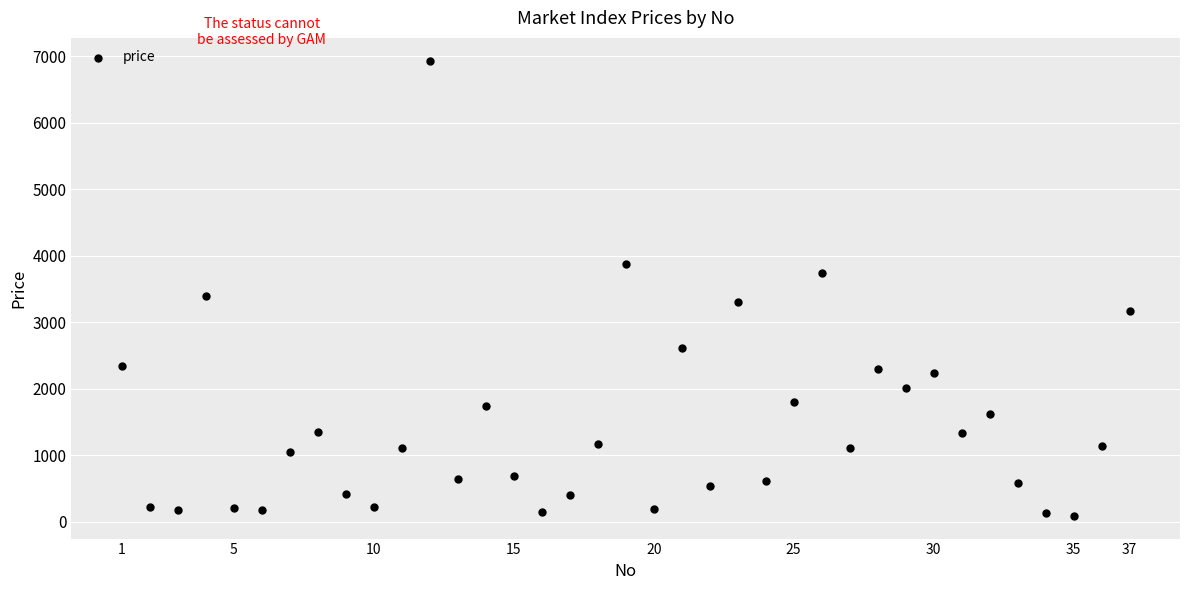

What Y value in the scatter plot is closest to 3512?

3400